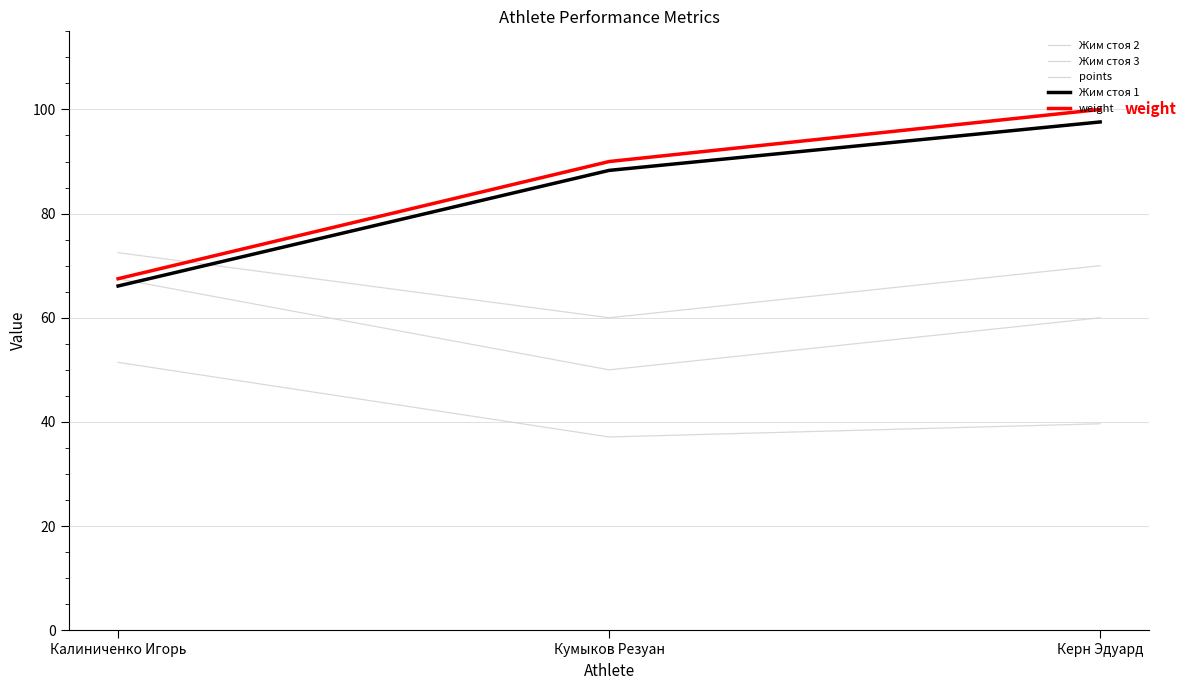

At Калиниченко Игорь, list the series in order from largest to smallest.

Жим стоя 3, Жим стоя 2, weight, Жим стоя 1, points